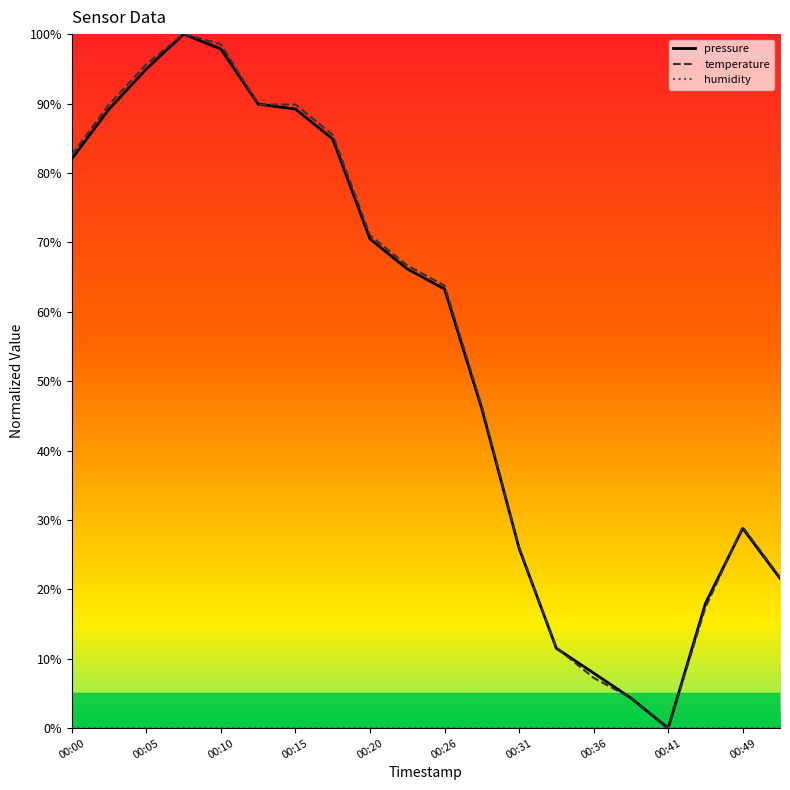

What is the maximum value shown in the chart?

100.0